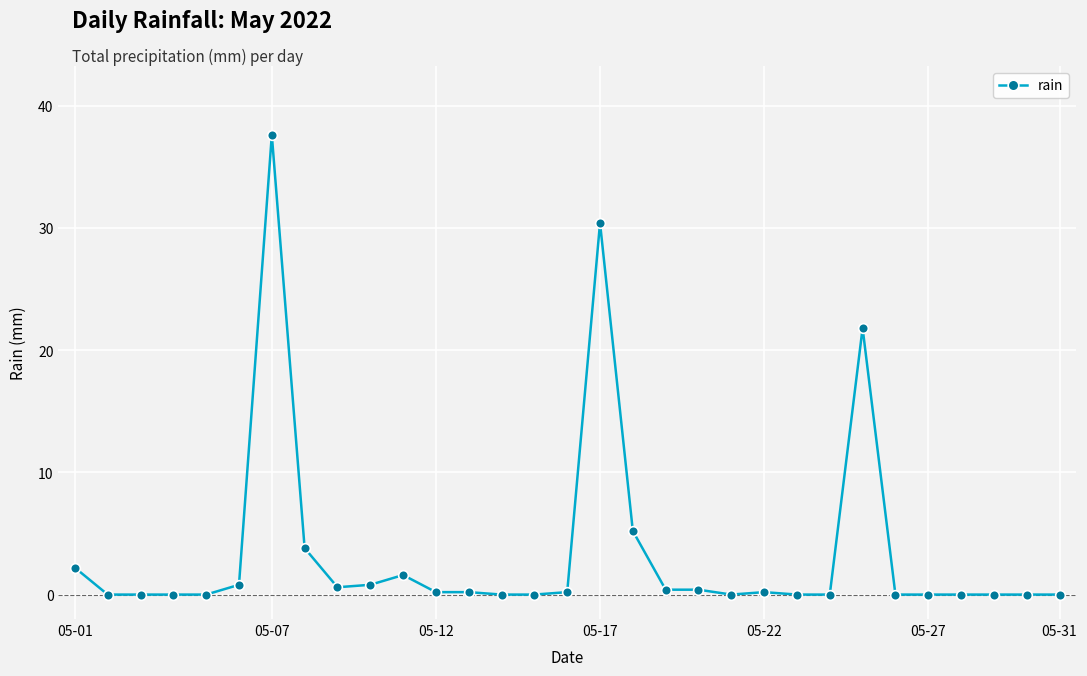

What is the maximum value shown in the chart?

37.6